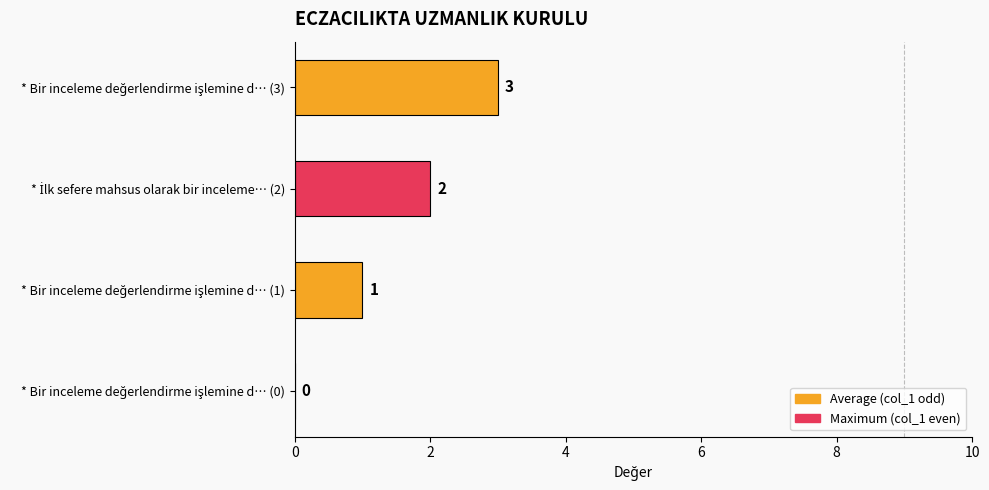

What is the greatest value displayed?

3